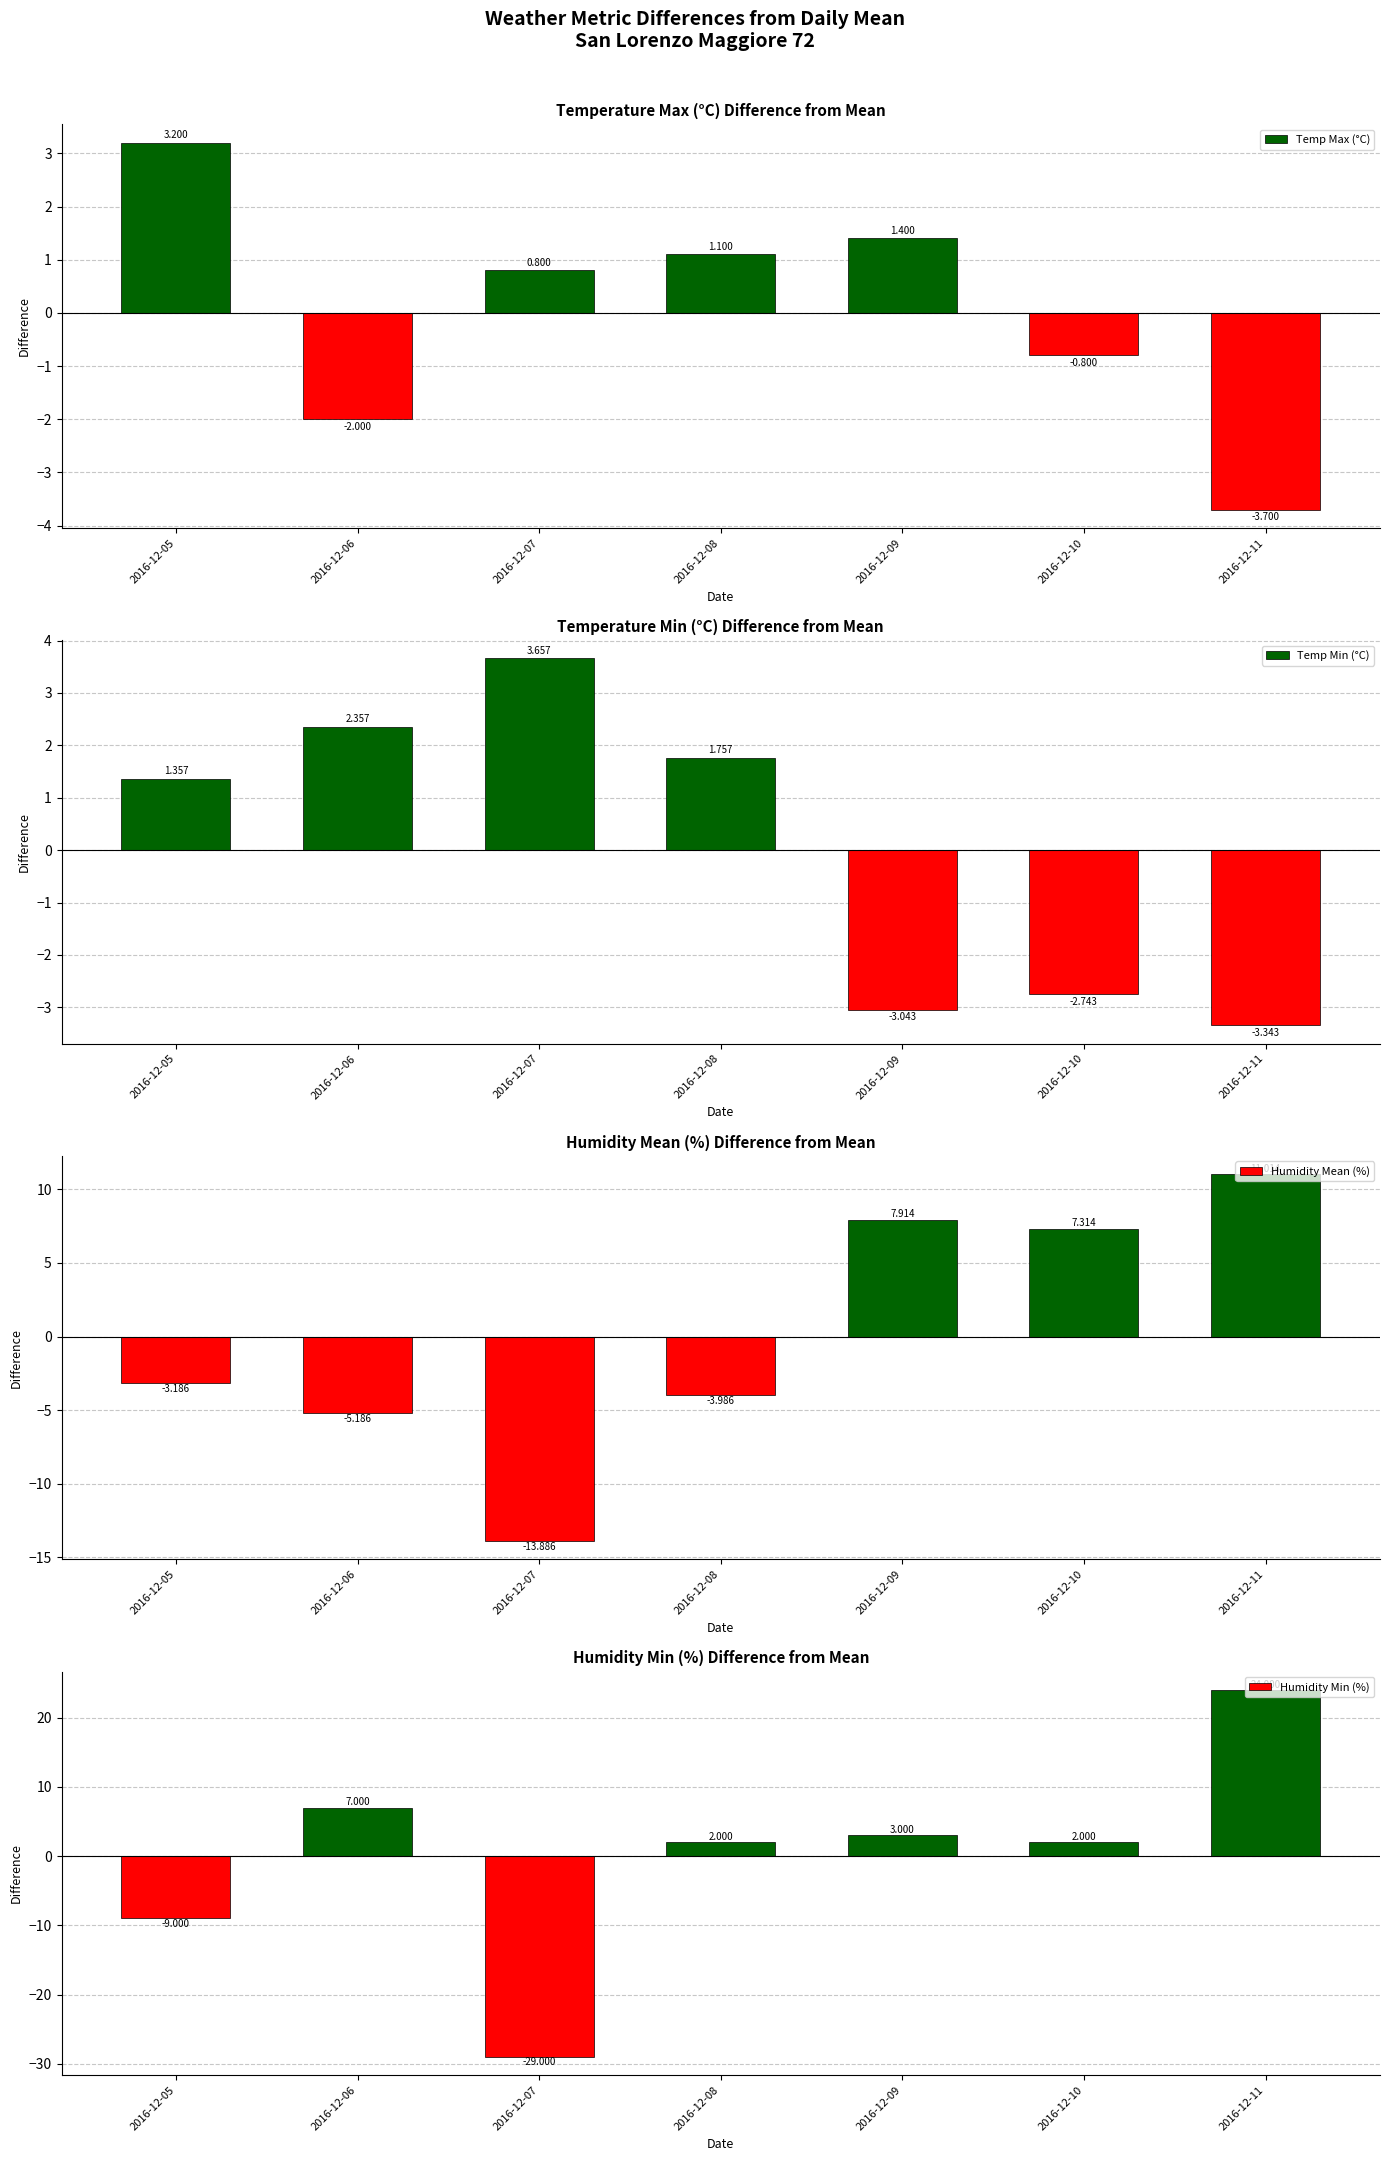

Does the chart contain any negative values?

Yes